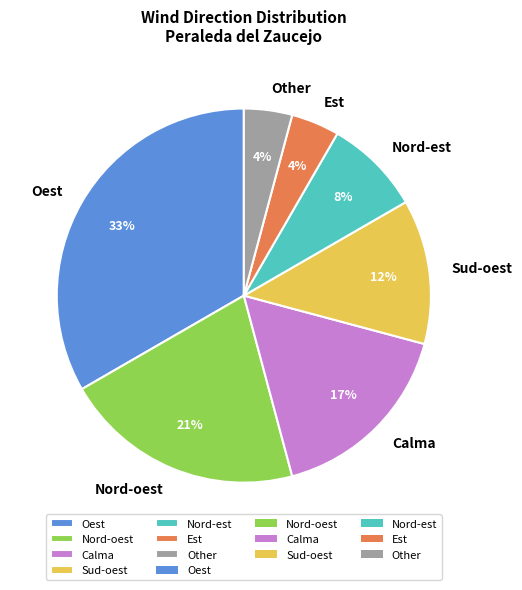

Which slice is the largest?

Oest